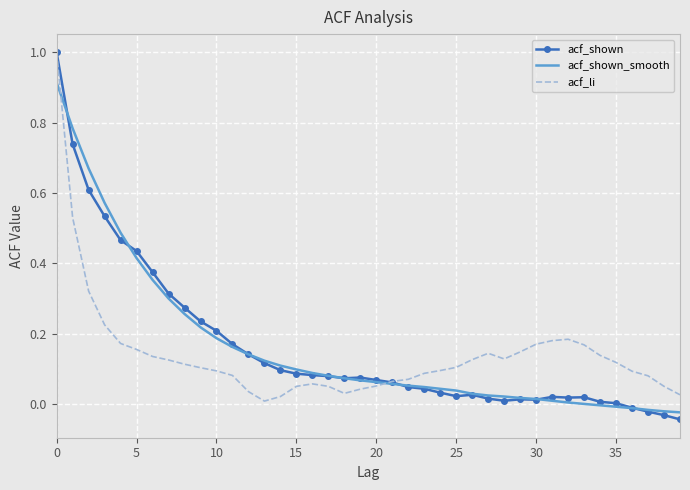

Which series has the largest range (max minus min)?

acf_shown